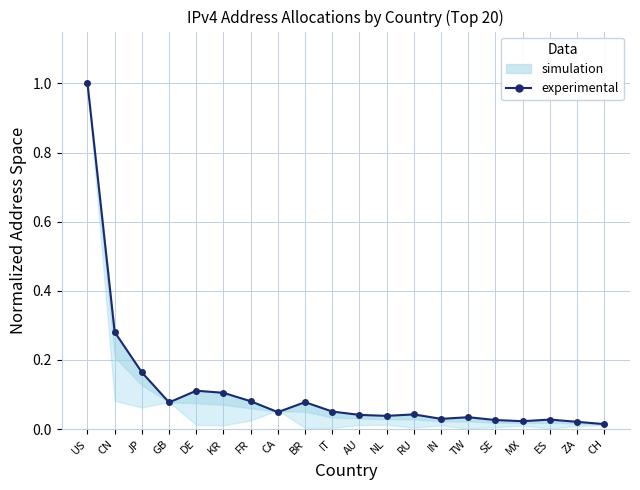

What is the label of the 14th point from the right?

FR